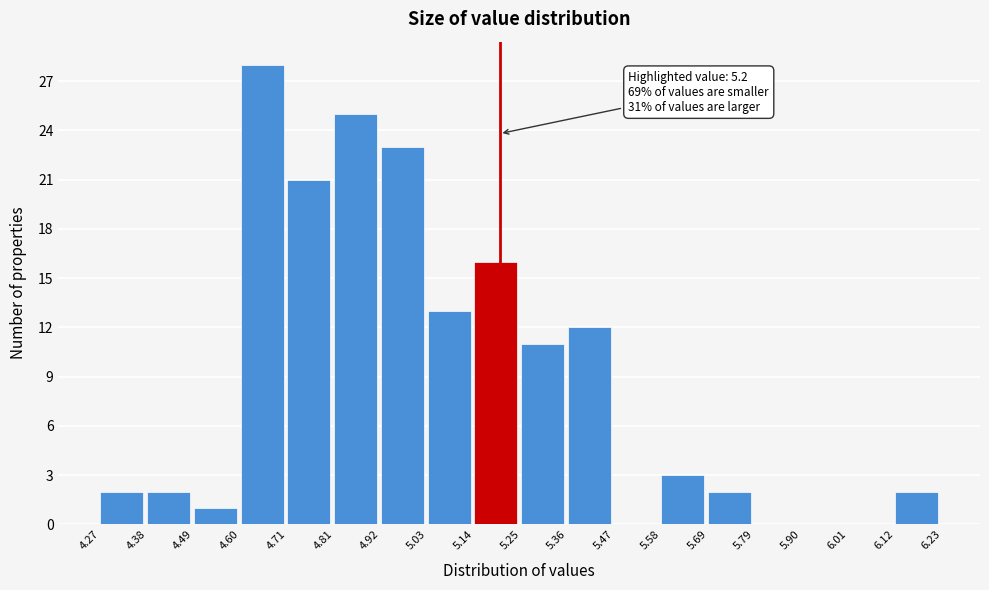

Which range on the x-axis has the tallest bar?

4.60 to 4.71